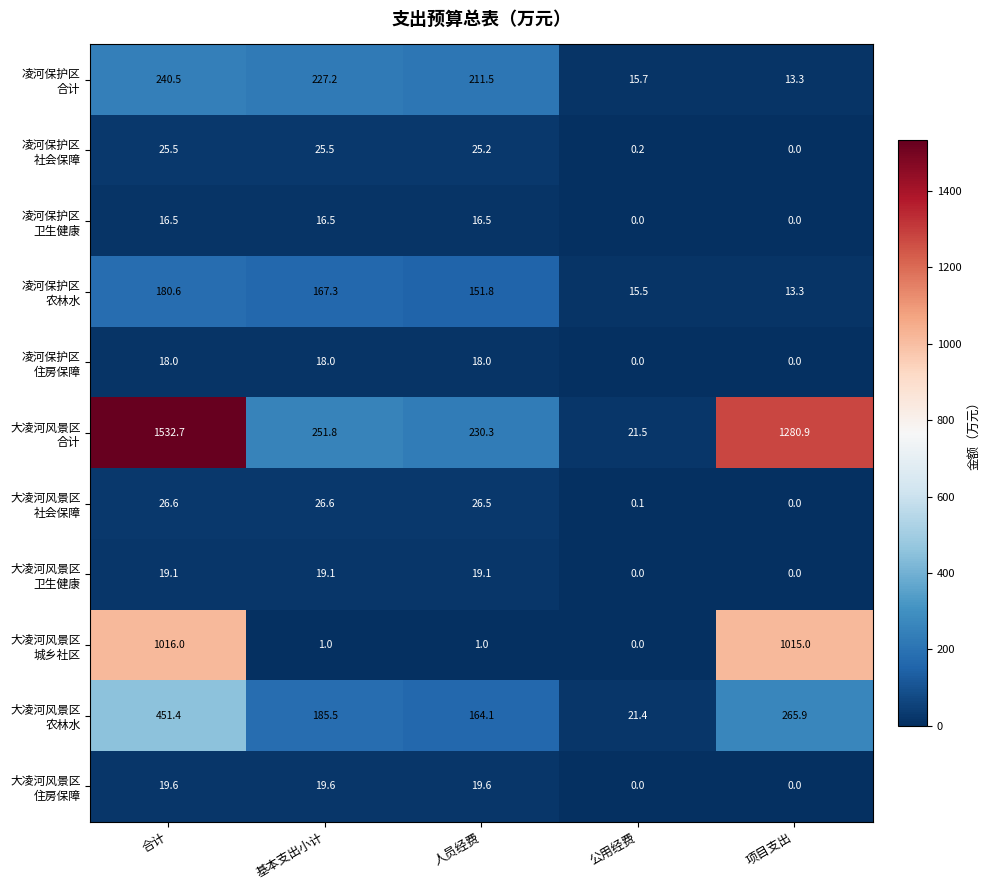

What is the total value across all series at 合计?

3546.5